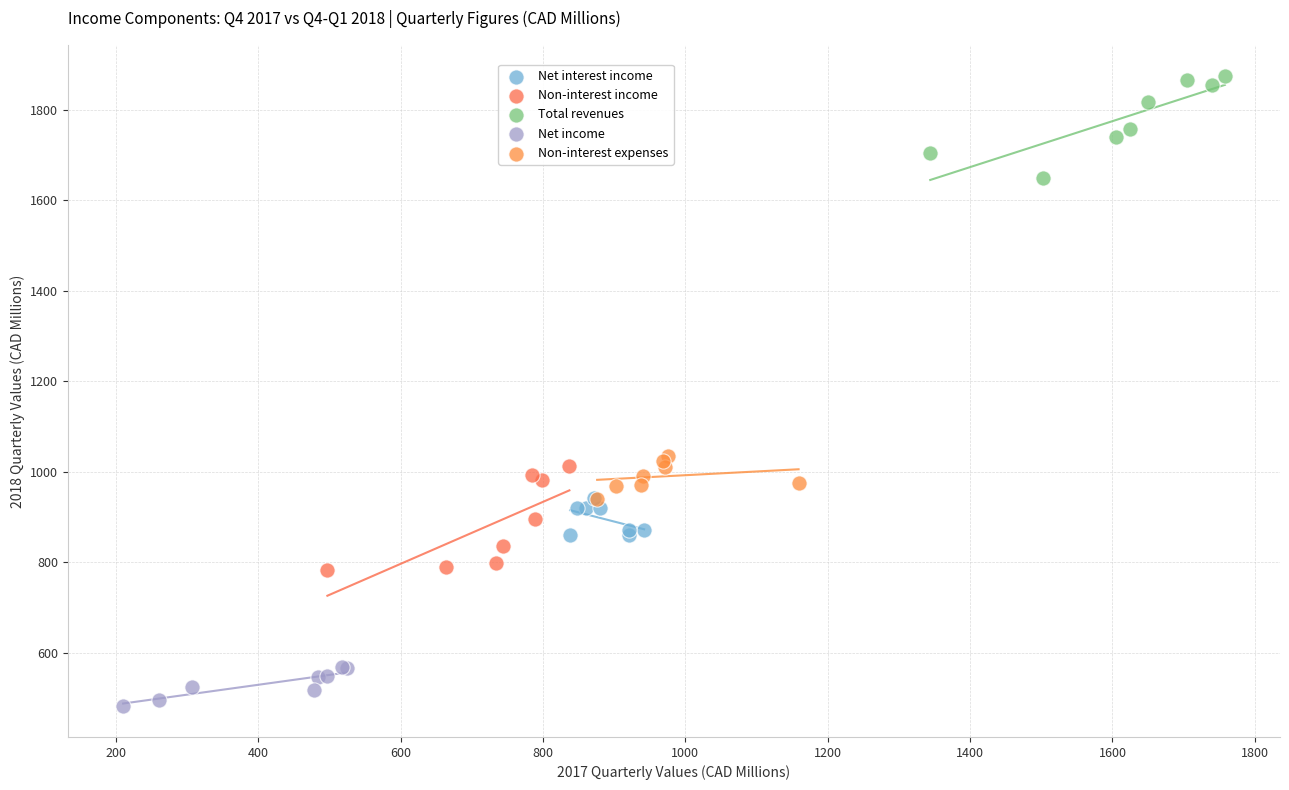

Which series contains the highest Y value?

Total revenues